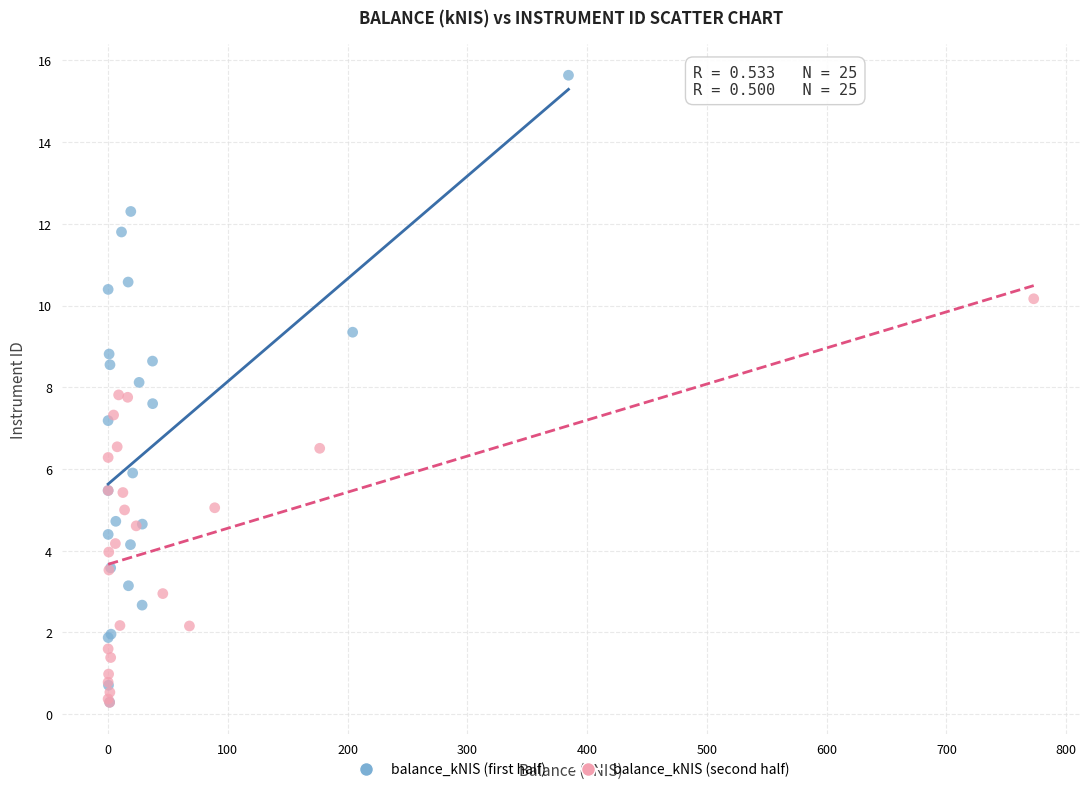

Which series has the widest spread of Y values?

balance_kNIS (first half)